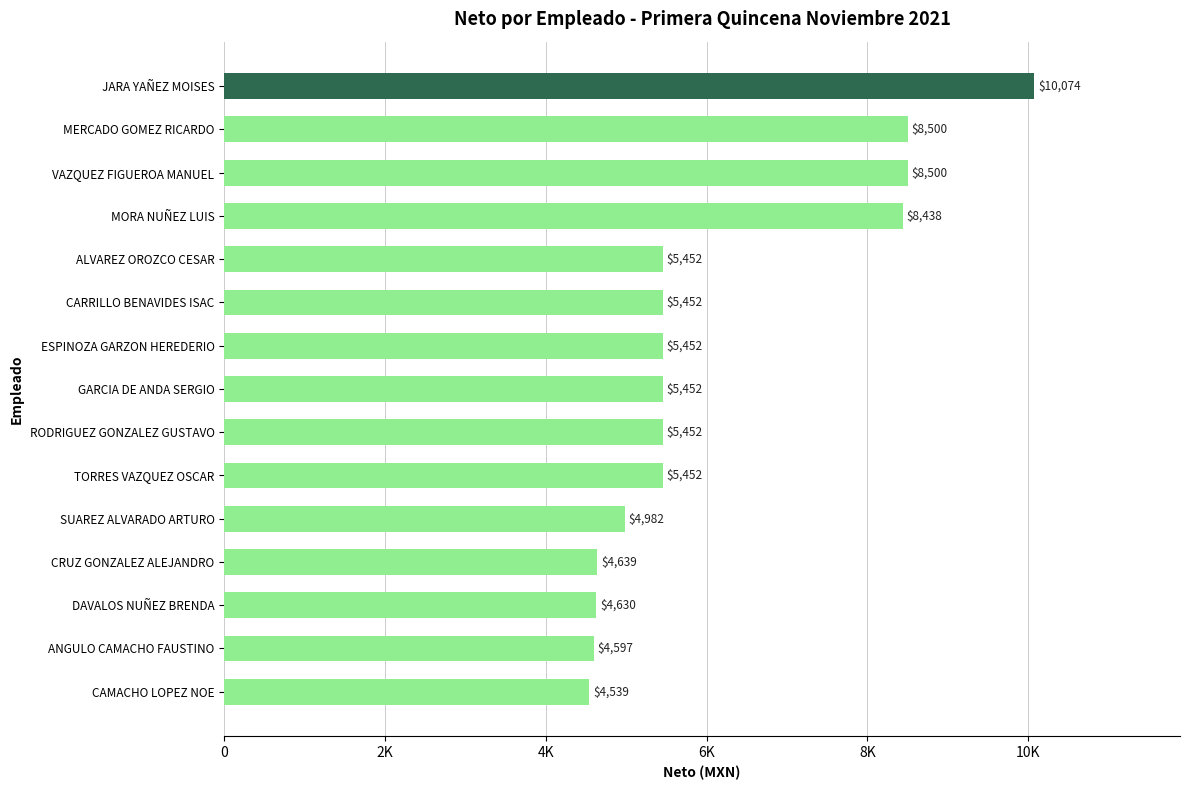

What is the sum of all values?

91608.1